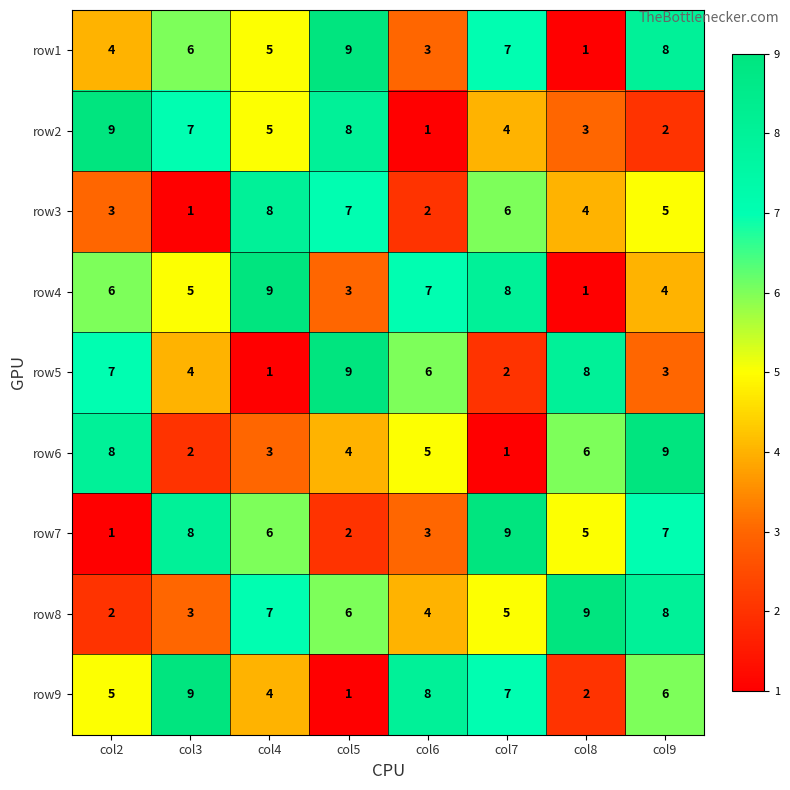

What is the difference between the second highest and minimum values in the row9 series?

7